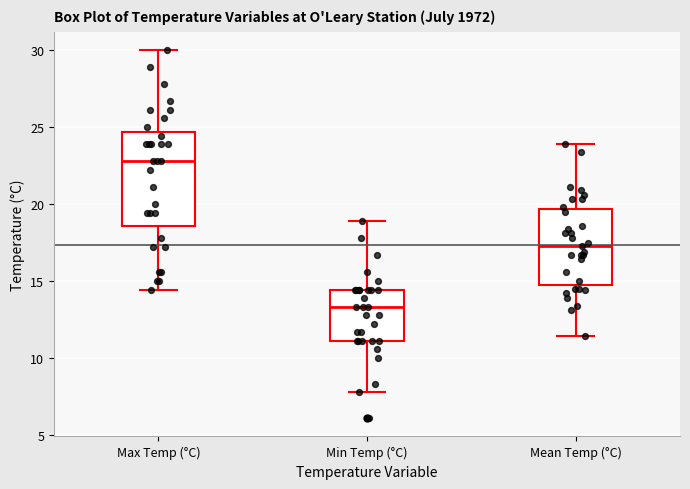

Where does the median line of the box for Mean Temp (°C) sit on the y-axis? The values are not printed on the chart, so give them approximately, as read against the axis.

17.5